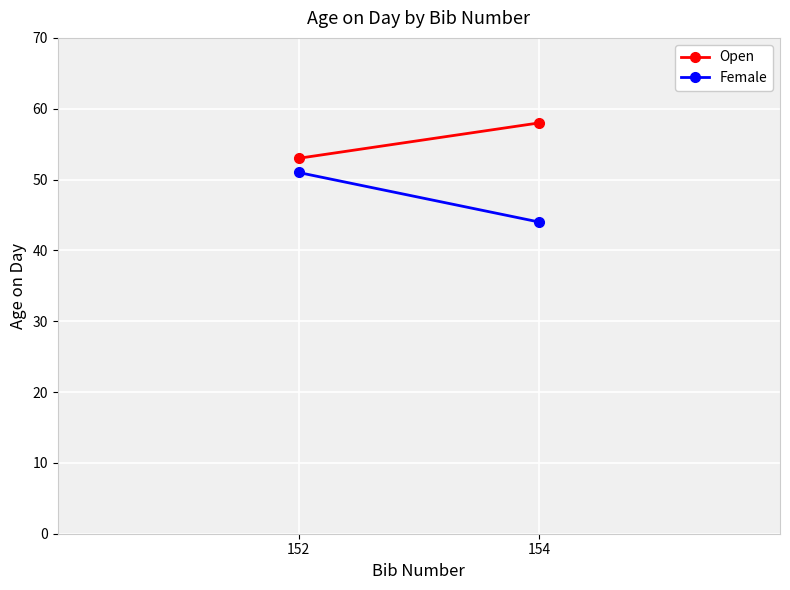

Between 152 and 154, which series saw the biggest shift?

Female